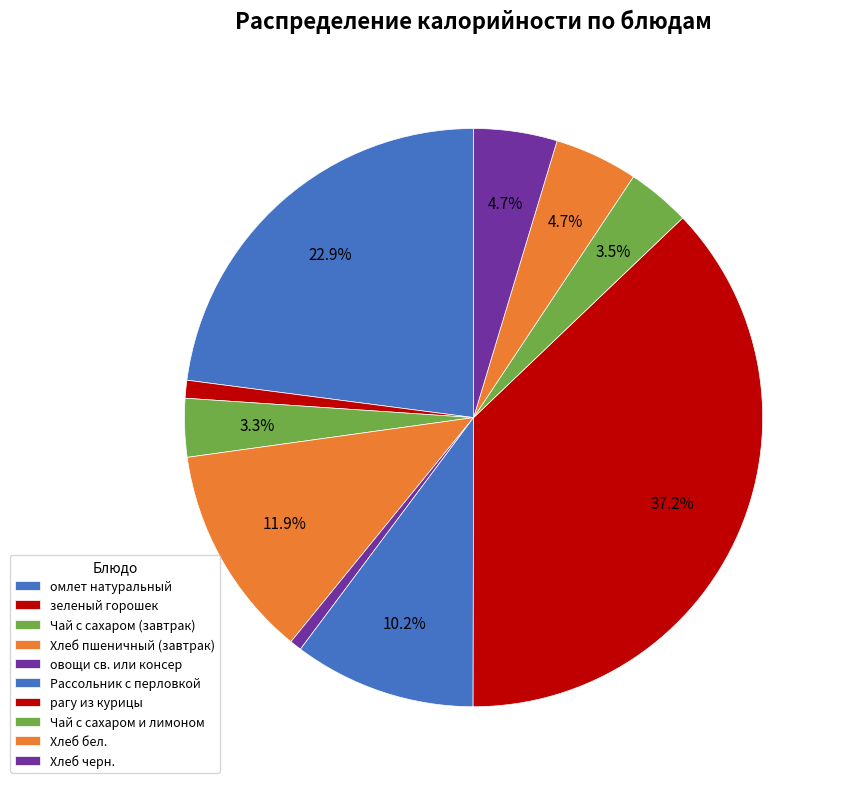

To the nearest percent, what percentage of the pie is Хлеб пшеничный (завтрак)?

12%